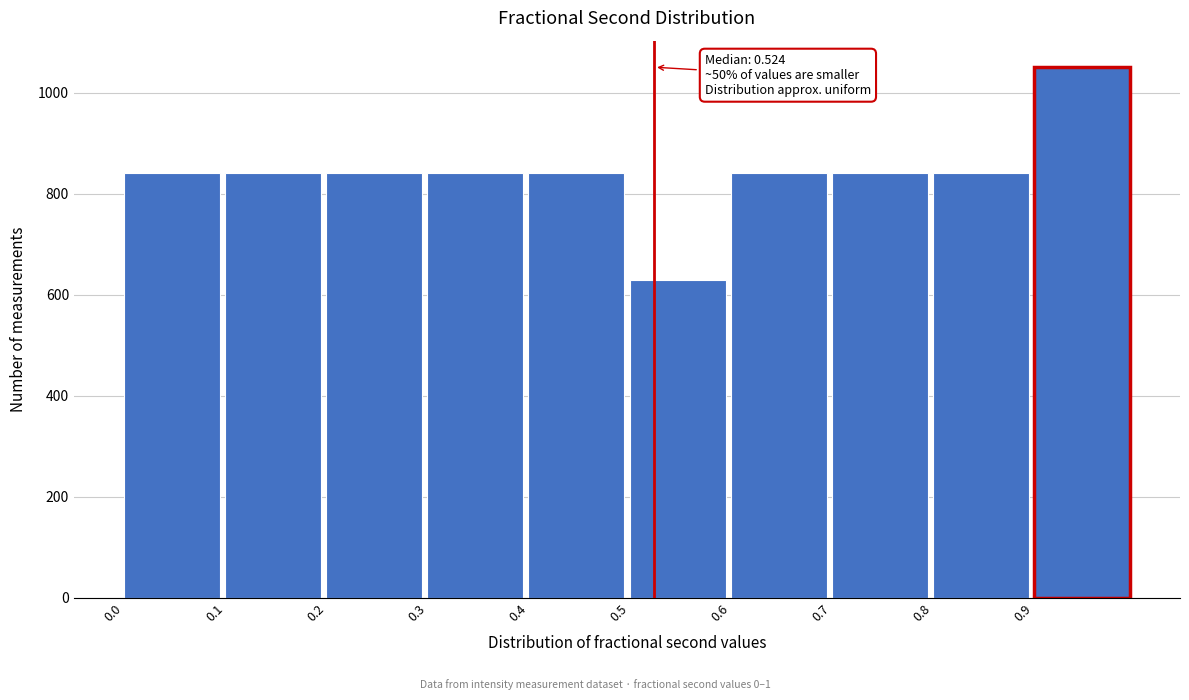

Over which range of the x-axis is the bar tallest?

0.9 to 1.0